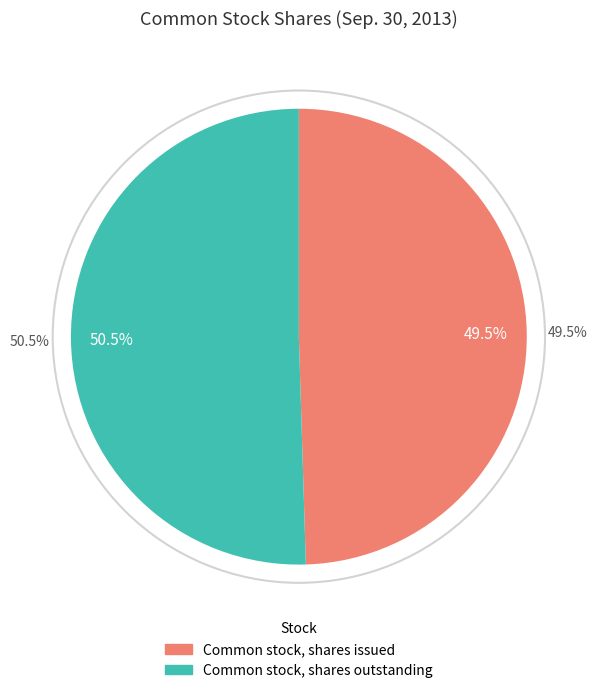

To the nearest percent, what percentage of the pie is Common stock, shares outstanding?

50%